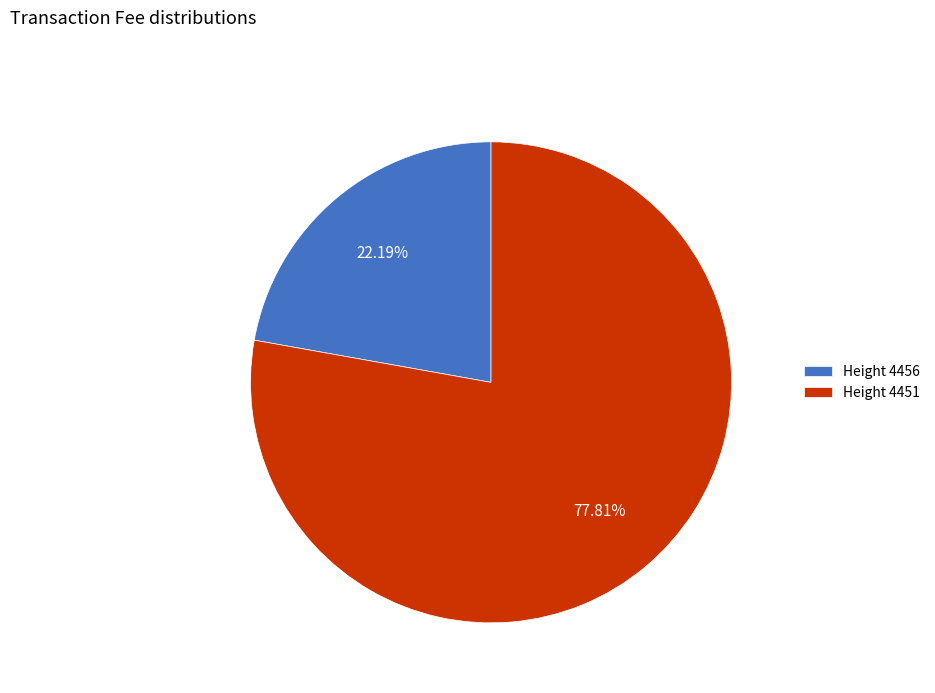

Count the number of slices in the pie.

2